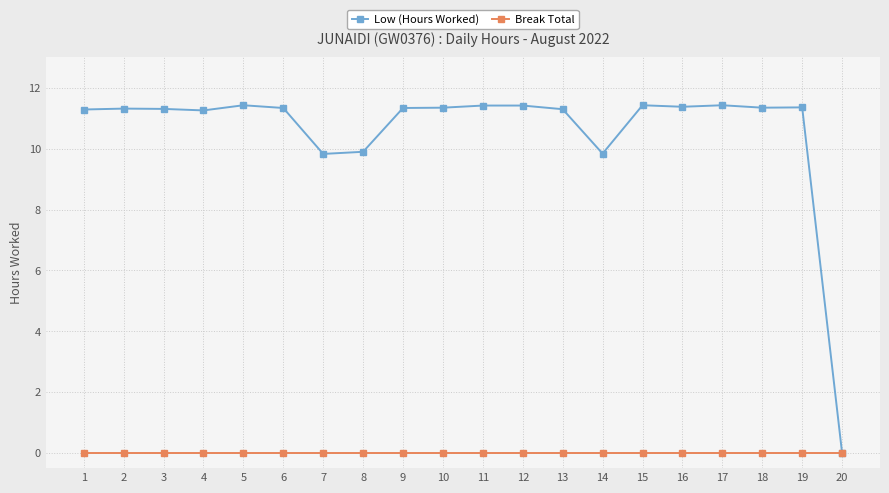

Is the value of Break Total at 9 greater than the value of Low (Hours Worked) at 7?

No